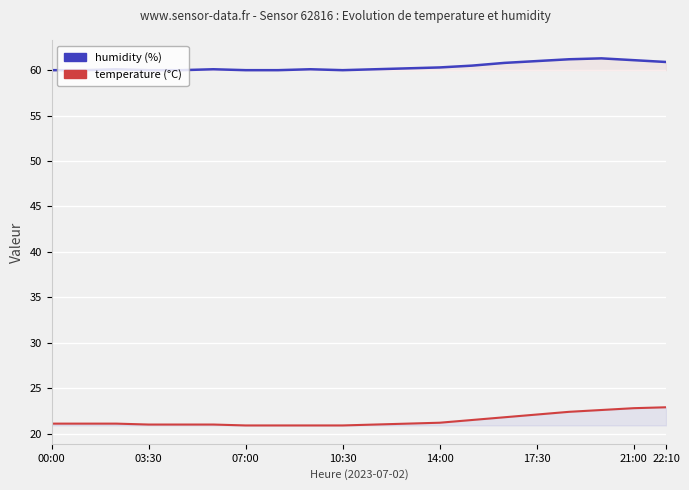

What is the value of the temperature point at the 11th from the left?

21.0